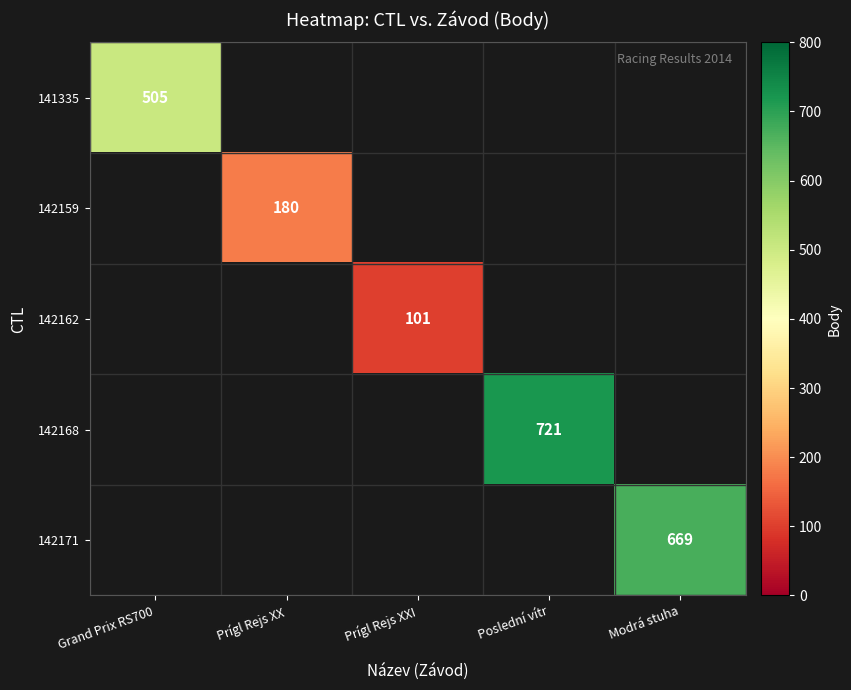

Rank the categories by 142159 value from highest to lowest.

Grand Prix RS700, Prígl Rejs XX, Prígl Rejs XXI, Poslední vítr, Modrá stuha